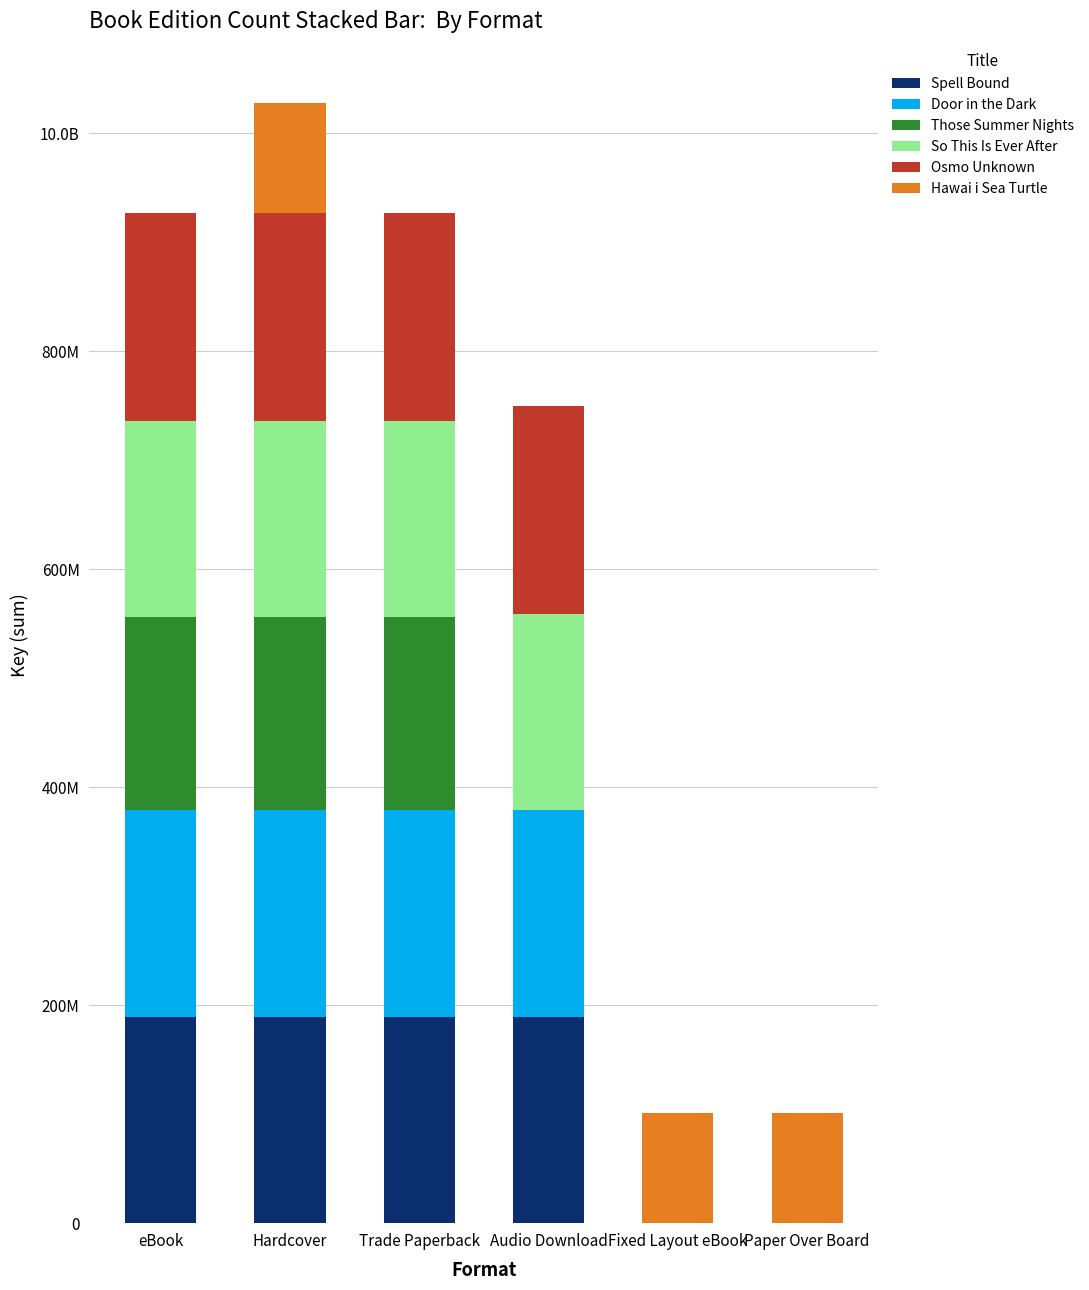

Where is So This Is Ever After nearest to the value 90010472?

Fixed Layout eBook